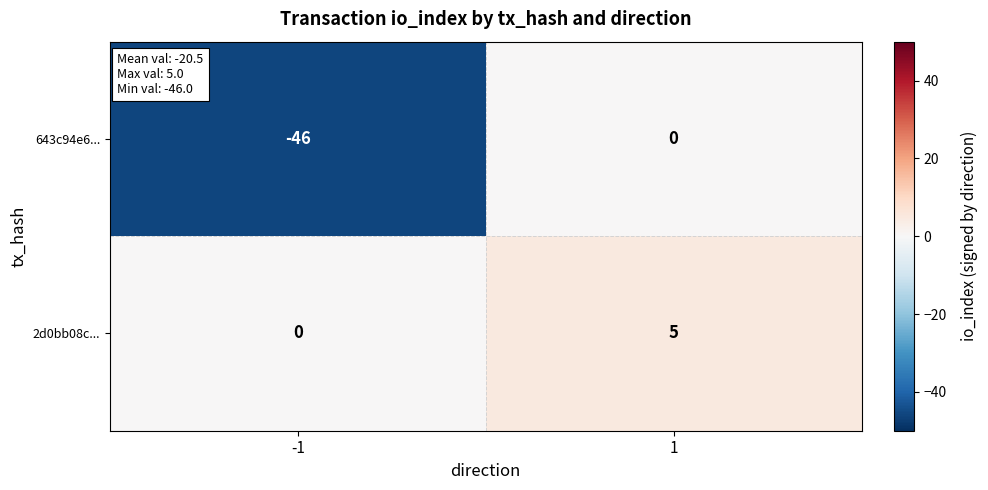

Rank the series by their average value, from highest to lowest.

2d0bb08c..., 643c94e6...